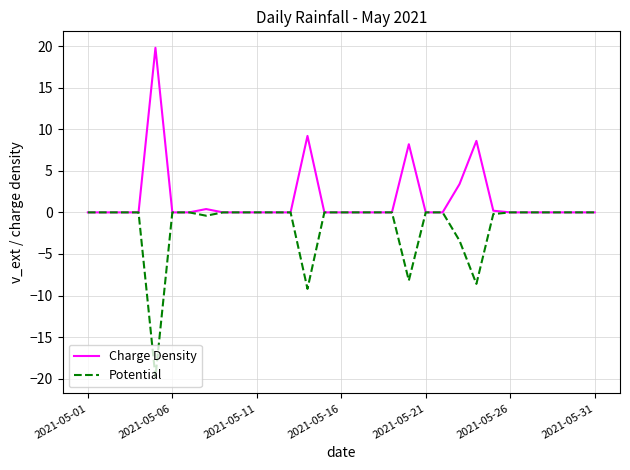

Reading left to right, transcribe all the data shown in this chart.

Charge Density: 0.0	0.0	0.0	0.0	19.8	0.0	0.0	0.4	0.0	0.0	0.0	0.0	0.0	9.2	0.0	0.0	0.0	0.0	0.0	8.2	0.0	0.0	3.4	8.6	0.2	0.0	0.0	0.0	0.0	0.0	0.0
Potential: 0.0	0.0	0.0	0.0	-19.8	0.0	0.0	-0.4	0.0	0.0	0.0	0.0	0.0	-9.2	0.0	0.0	0.0	0.0	0.0	-8.2	0.0	0.0	-3.4	-8.6	-0.2	0.0	0.0	0.0	0.0	0.0	0.0